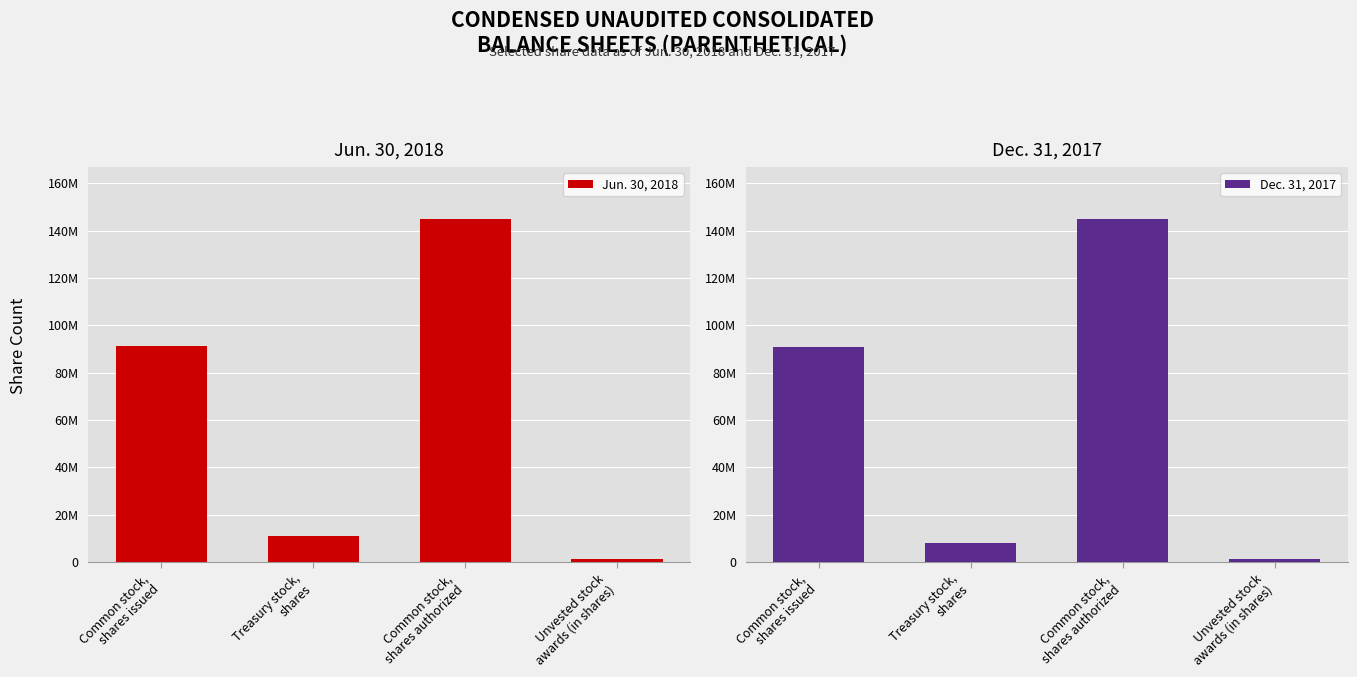

At which label does Dec. 31, 2017 reach its minimum?

Unvested stock
awards (in shares)